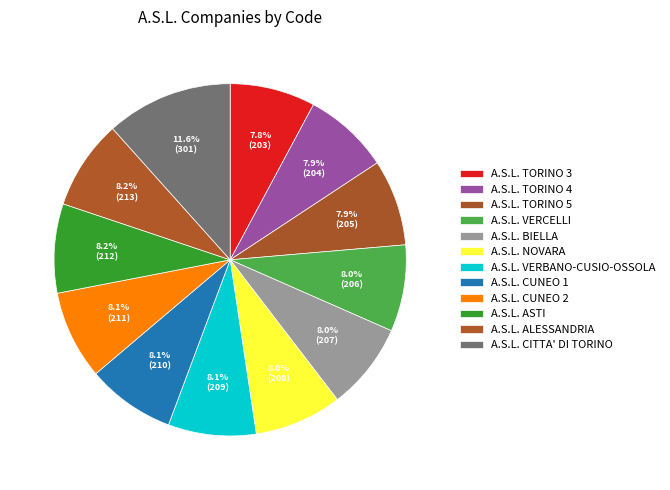

How many segments does this pie chart have?

12